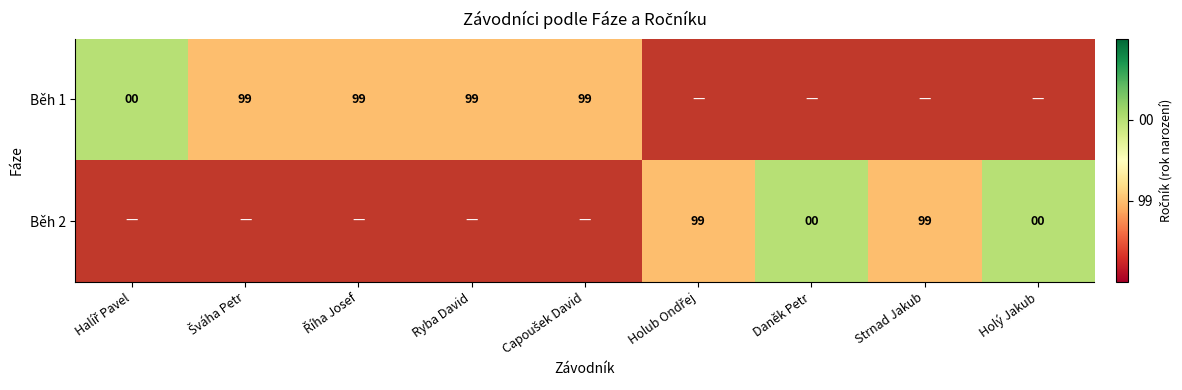

The Běh 2 series shows 99 at Strnad Jakub. True or false?

True